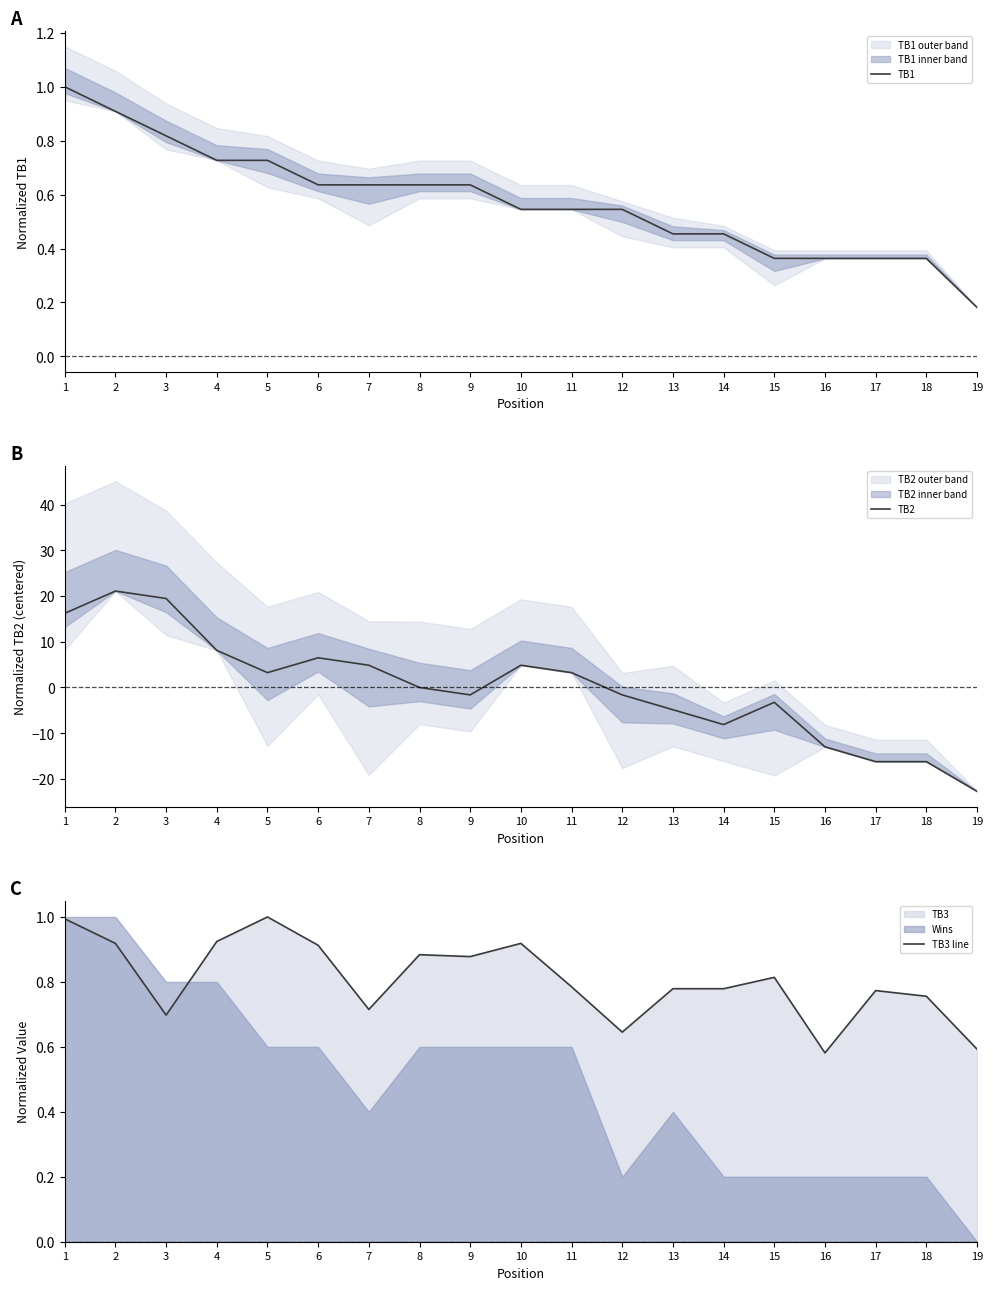

Reading left to right, list all the values displayed in this chart.

TB1: 1.0	0.9	0.8	0.7	0.7	0.6	0.6	0.6	0.6	0.5	0.5	0.5	0.5	0.5	0.4	0.4	0.4	0.4	0.2
TB2: 16.2	21.1	19.5	8.1	3.2	6.5	4.9	0.0	-1.6	4.9	3.2	-1.6	-4.9	-8.1	-3.2	-13.0	-16.2	-16.2	-22.7
TB3 line: 1.0	0.9	0.7	0.9	1.0	0.9	0.7	0.9	0.9	0.9	0.8	0.6	0.8	0.8	0.8	0.6	0.8	0.8	0.6